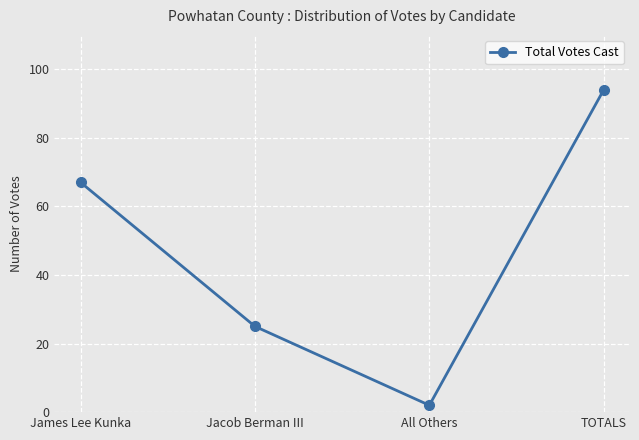

How many lines are shown in the chart?

1